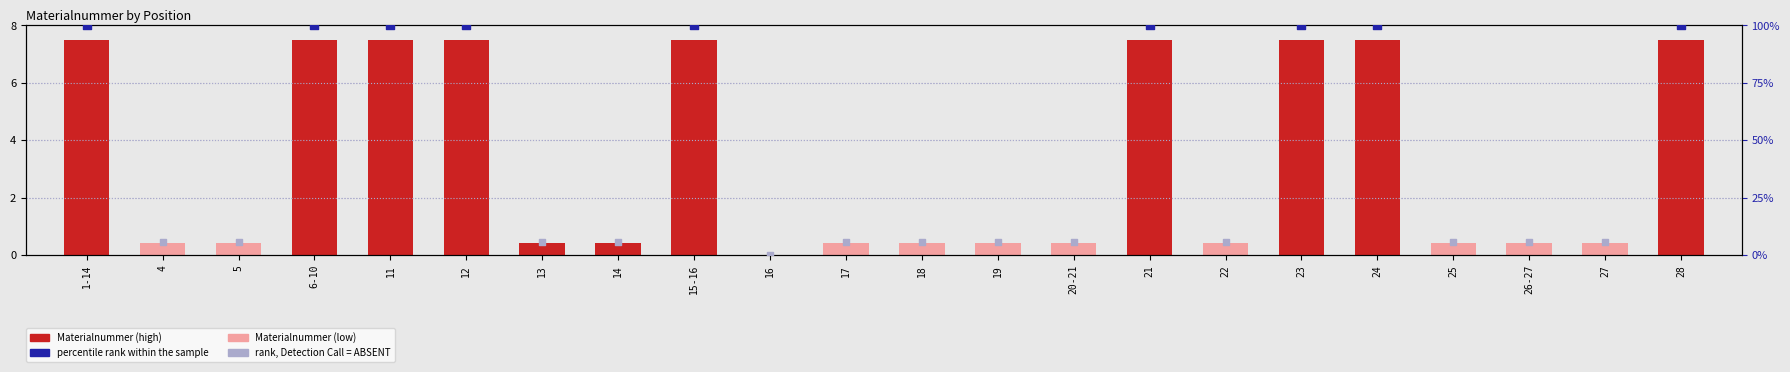

Which has a higher value, 24 or 13?

24